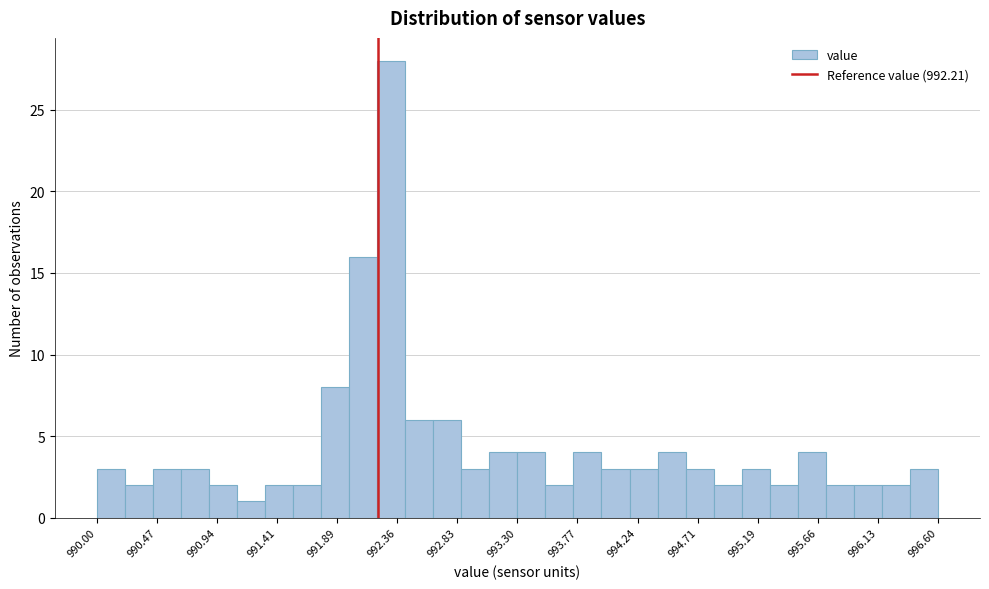

Reading left to right, transcribe this chart: for each bar, give the range it covers on the x-axis and its height. Neither the bar edges nor the heights are printed on the chart, so give them approximately, as read against the axes.

990.00 to 990.22: 3
990.22 to 990.44: 2
990.44 to 990.66: 3
990.66 to 990.88: 3
990.88 to 991.10: 2
991.10 to 991.32: 1
991.32 to 991.54: 2
991.54 to 991.76: 2
991.76 to 991.98: 8
991.98 to 992.20: 16
992.20 to 992.42: 28
992.42 to 992.64: 6
992.64 to 992.86: 6
992.86 to 993.08: 3
993.08 to 993.30: 4
993.30 to 993.52: 4
993.52 to 993.74: 2
993.74 to 993.96: 4
993.96 to 994.18: 3
994.18 to 994.40: 3
994.40 to 994.62: 4
994.62 to 994.84: 3
994.84 to 995.06: 2
995.06 to 995.28: 3
995.28 to 995.50: 2
995.50 to 995.72: 4
995.72 to 995.94: 2
995.94 to 996.16: 2
996.16 to 996.38: 2
996.38 to 996.60: 3